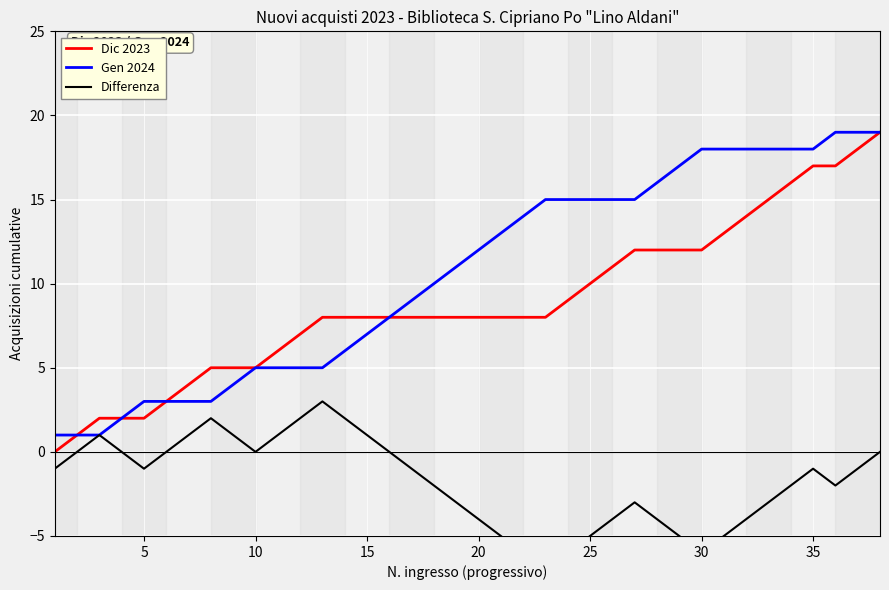

What is the maximum value for Dic 2023?

19